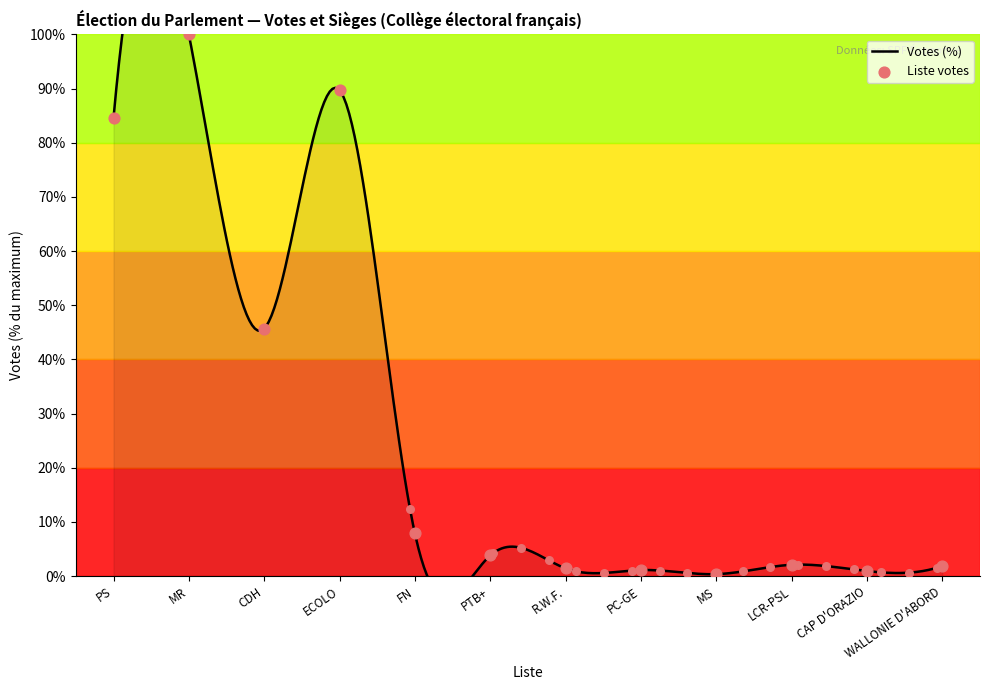

Which has a higher value, CAP D'ORAZIO or LCR-PSL?

LCR-PSL